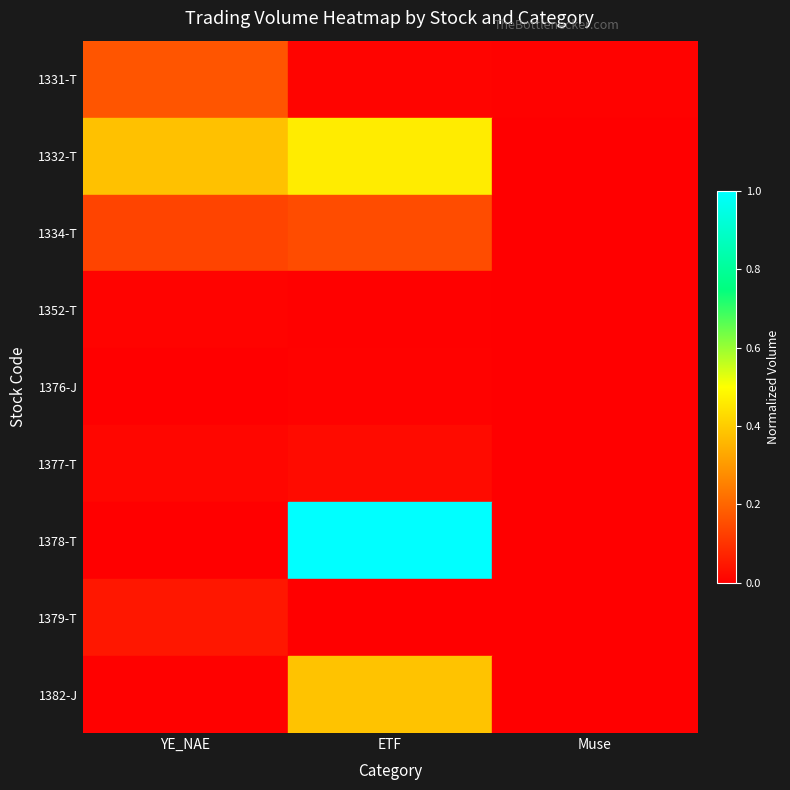

At ETF, list the series in order from largest to smallest.

1378-T, 1332-T, 1382-J, 1334-T, 1377-T, 1331-T, 1376-J, 1352-T, 1379-T